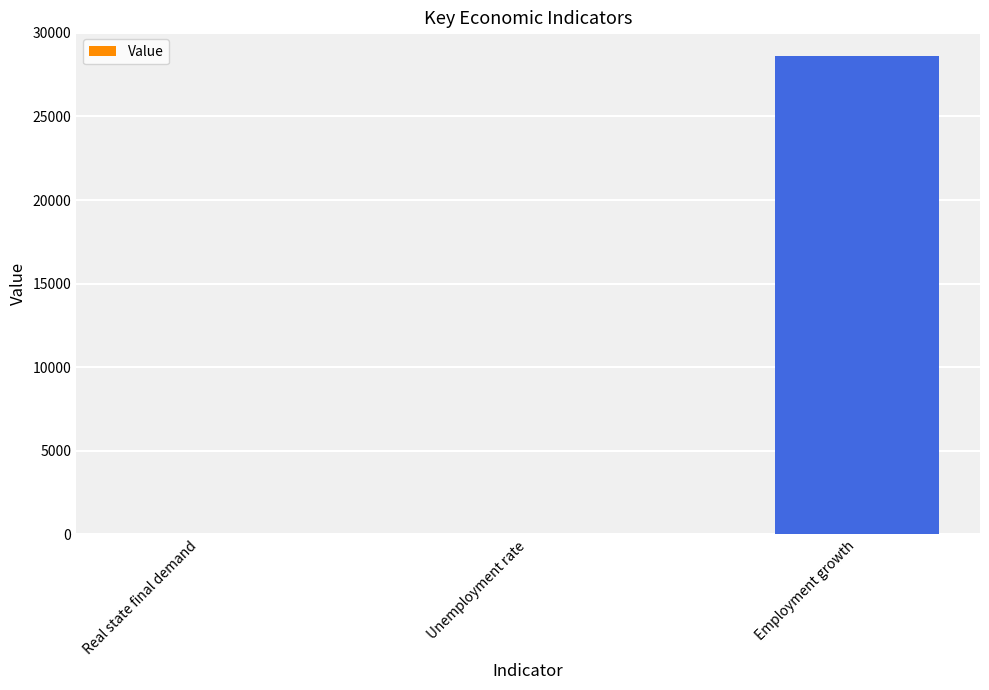

At which category does the chart reach its peak across all series?

Employment growth